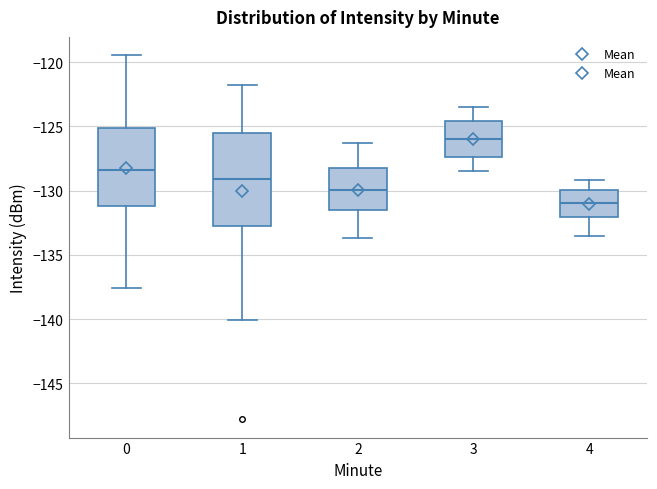

Where is the upper edge of the box at x = 1 on the y-axis? The values are not printed on the chart, so give them approximately, as read against the axis.

-125.5